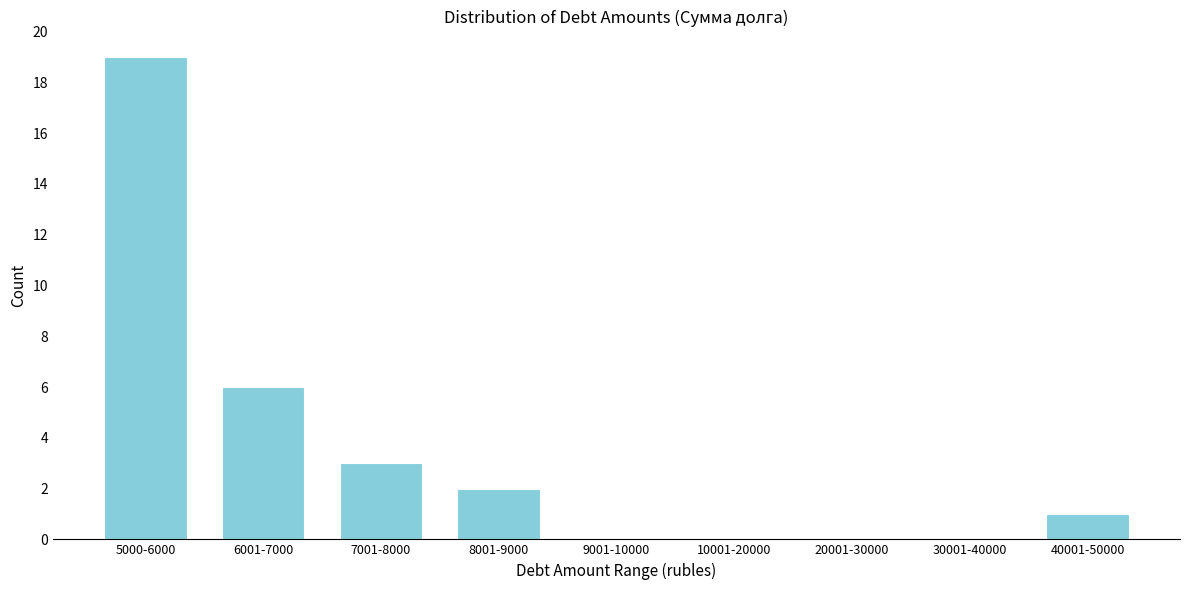

Reading right to left, list all the values displayed in this chart.

40001-50000=1	30001-40000=0	20001-30000=0	10001-20000=0	9001-10000=0	8001-9000=2	7001-8000=3	6001-7000=6	5000-6000=19